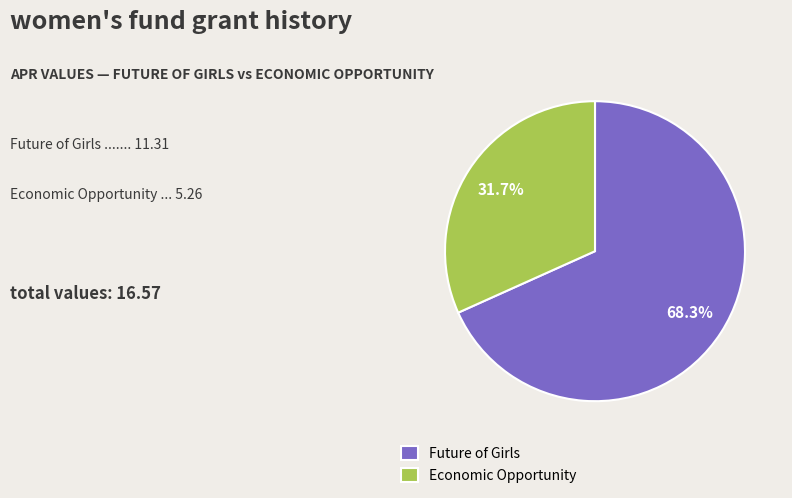

What is the majority slice?

Future of Girls